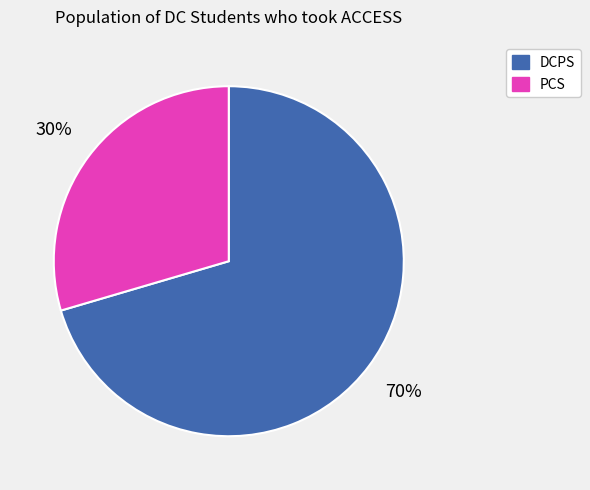

Count the number of slices in the pie.

2